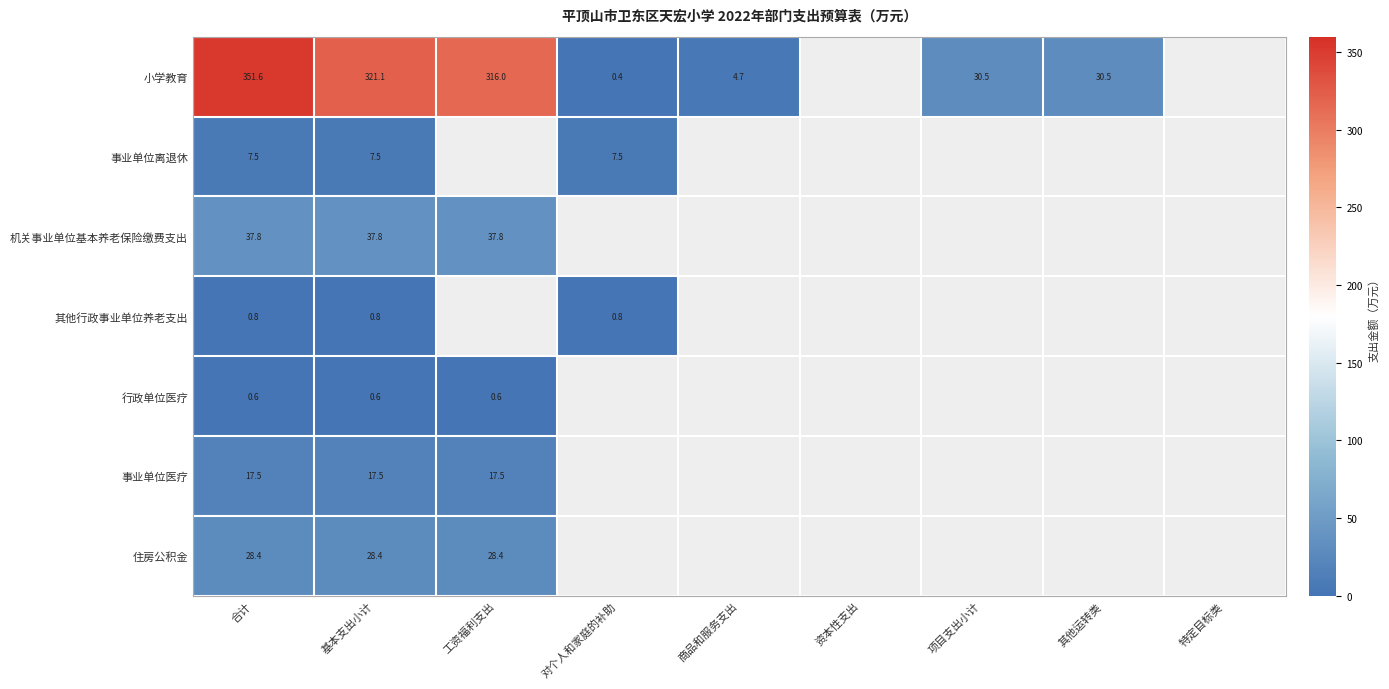

At 合计, list the series in order from smallest to largest.

行政单位医疗, 其他行政事业单位养老支出, 事业单位离退休, 事业单位医疗, 住房公积金, 机关事业单位基本养老保险缴费支出, 小学教育